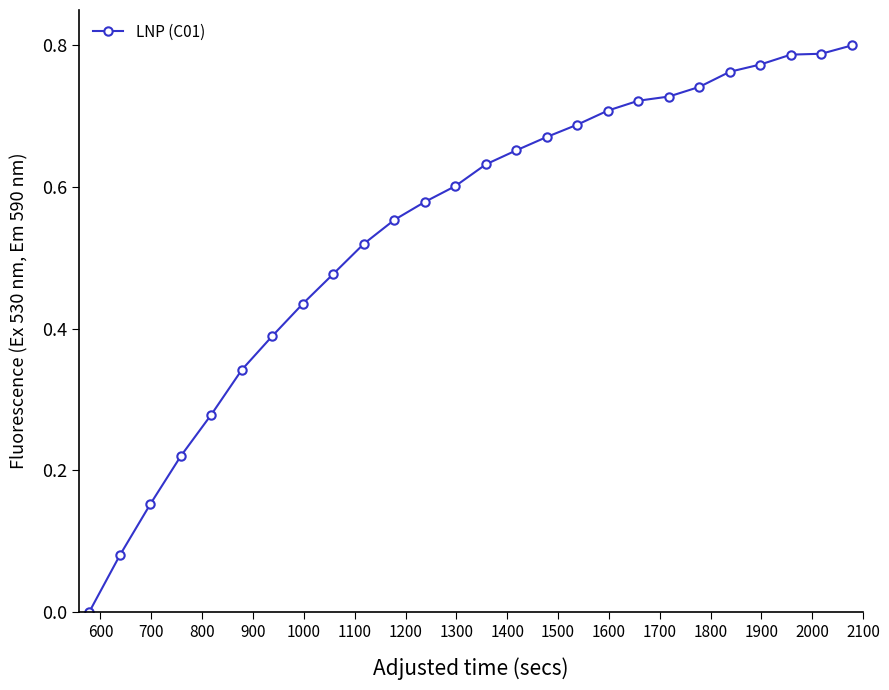

How many data points are above 0?

25